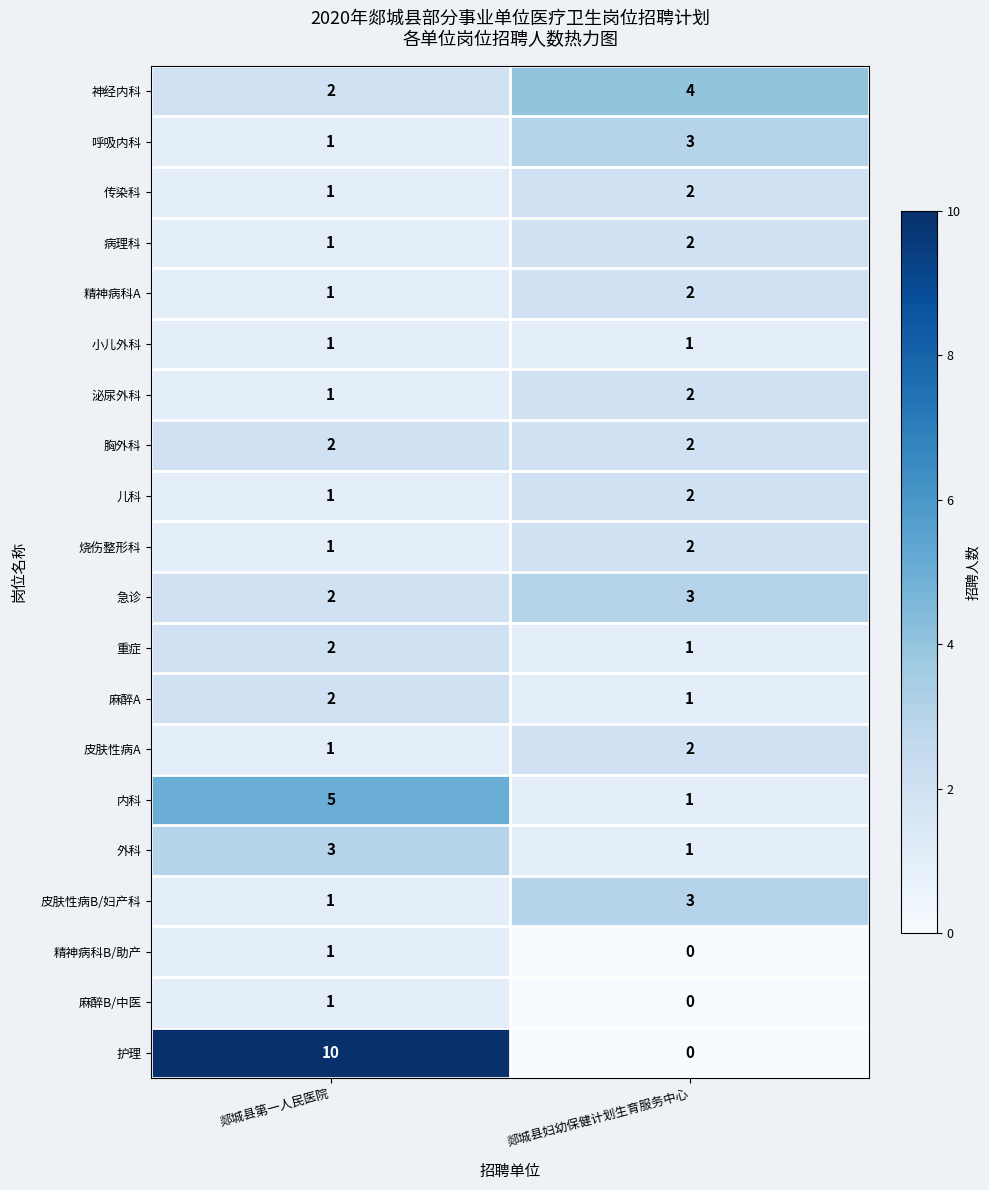

The value of 皮肤性病B/妇产科 at 郯城县第一人民医院 is 1. True or false?

True